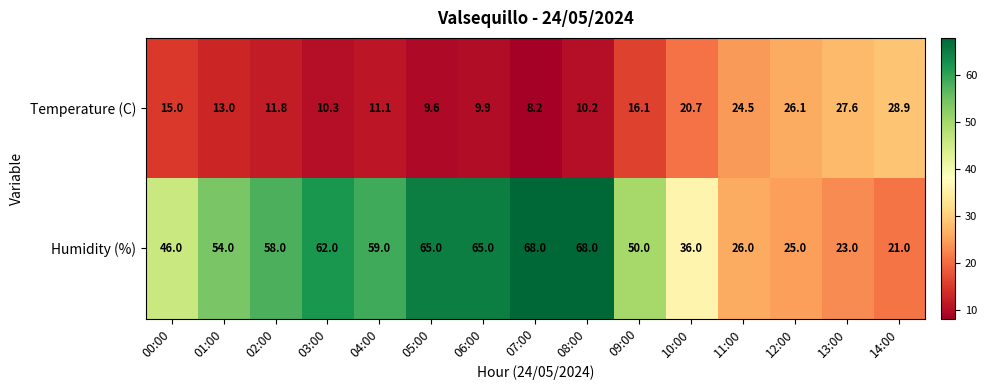

Rank the series by their maximum value, from highest to lowest.

Humidity (%), Temperature (C)